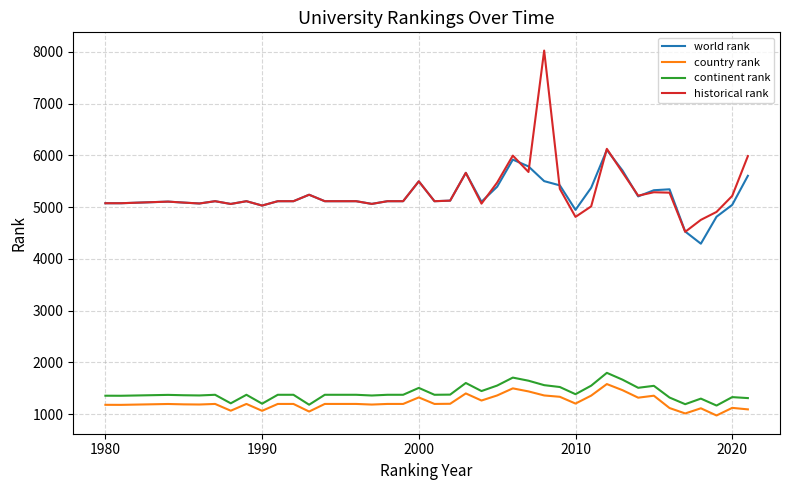

True or false: world rank and continent rank intersect in this chart.

False